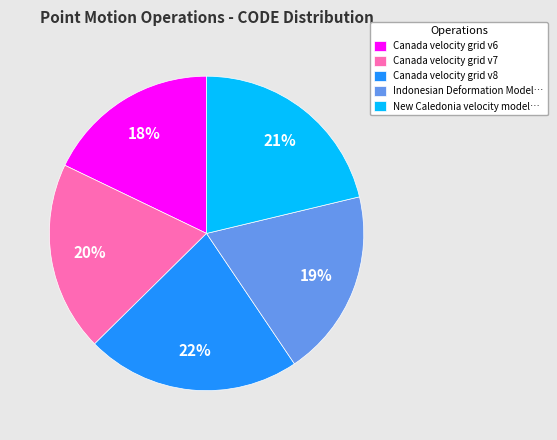

To the nearest percent, what portion does Canada velocity grid v7 represent?

20%